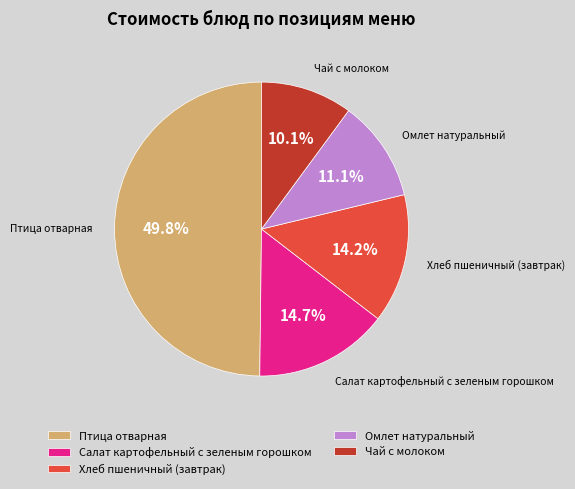

Between Чай с молоком and Салат картофельный с зеленым горошком, which is larger?

Салат картофельный с зеленым горошком